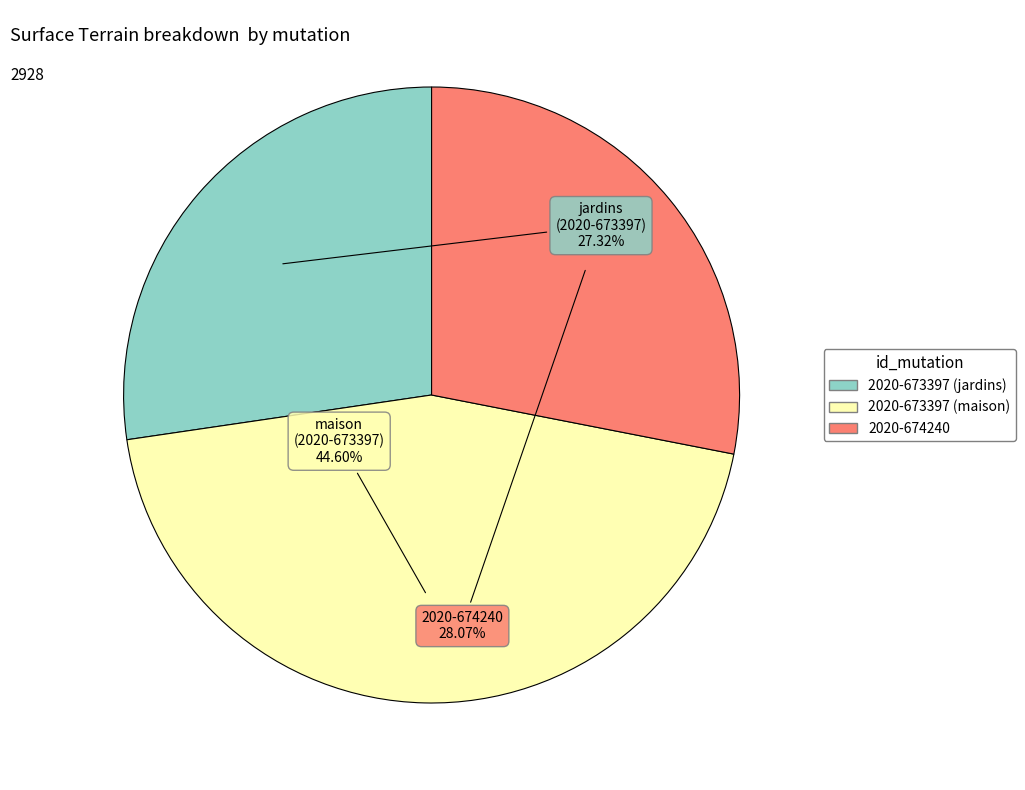

Which category has the biggest portion of the pie?

2020-673397 (maison)